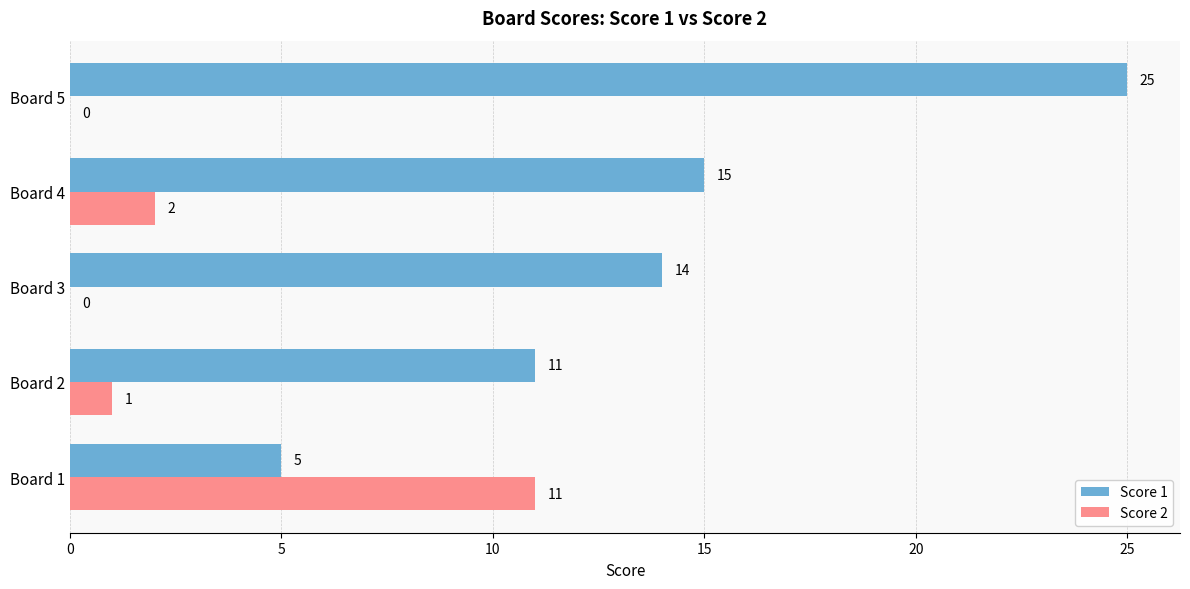

At which label does Score 1 reach its peak?

Board 5